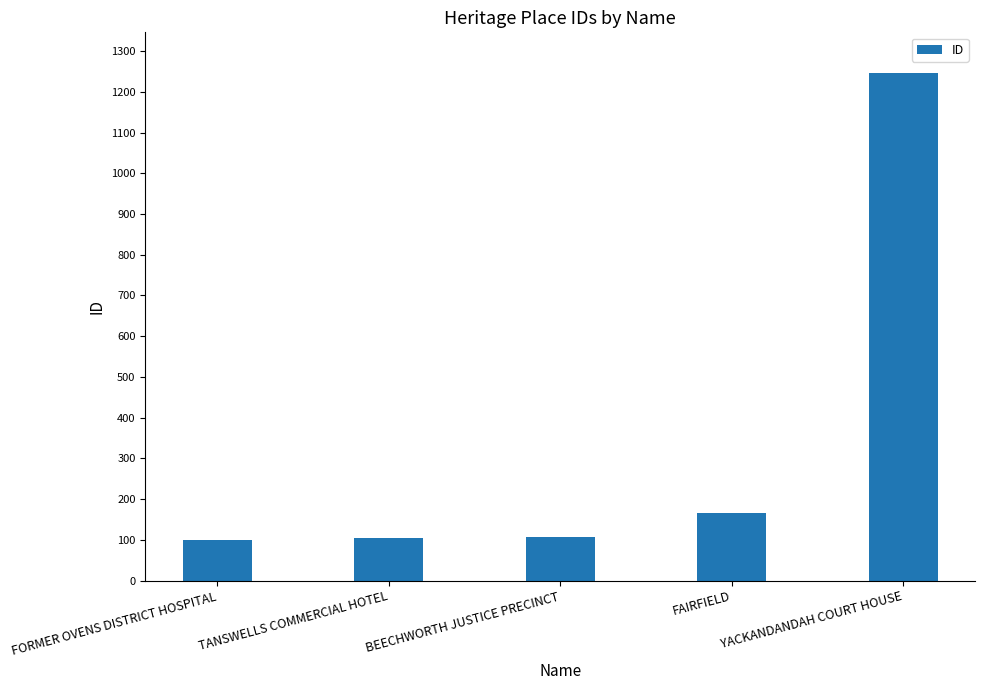

What is the greatest value displayed?

1246